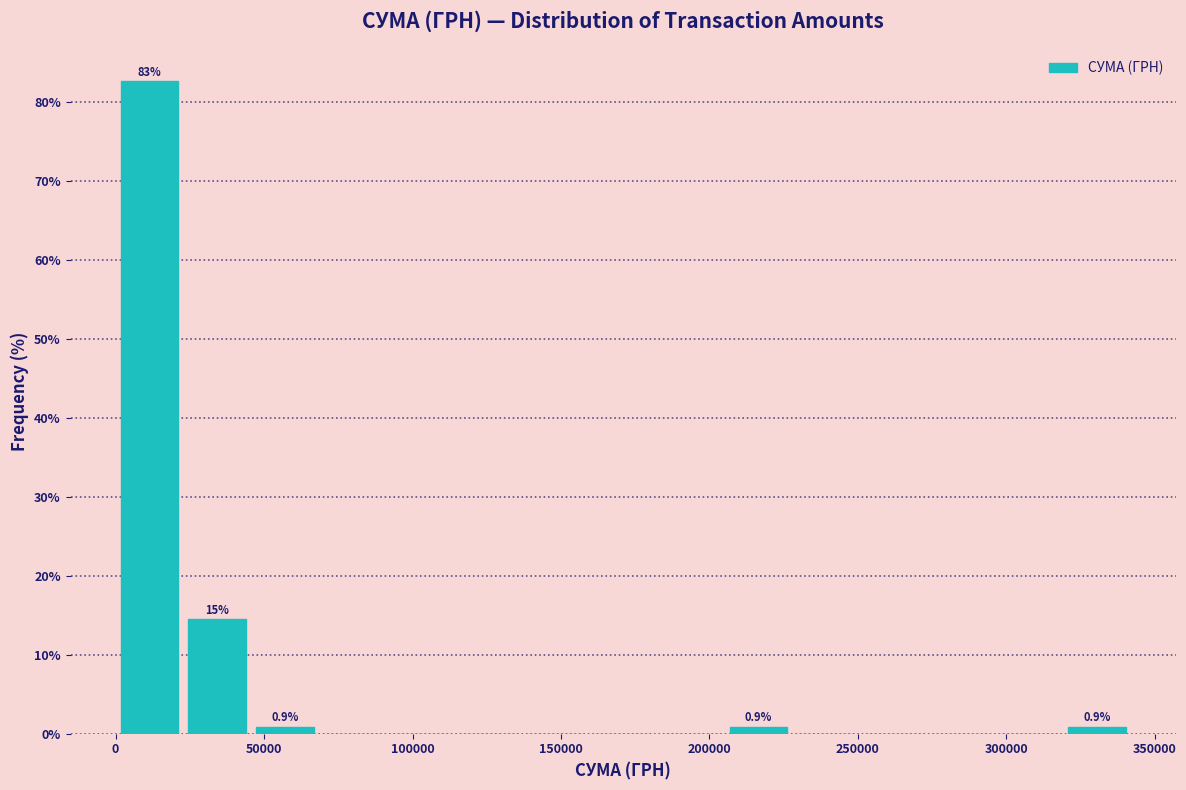

Over which range of the x-axis is the bar tallest?

0 to 25000